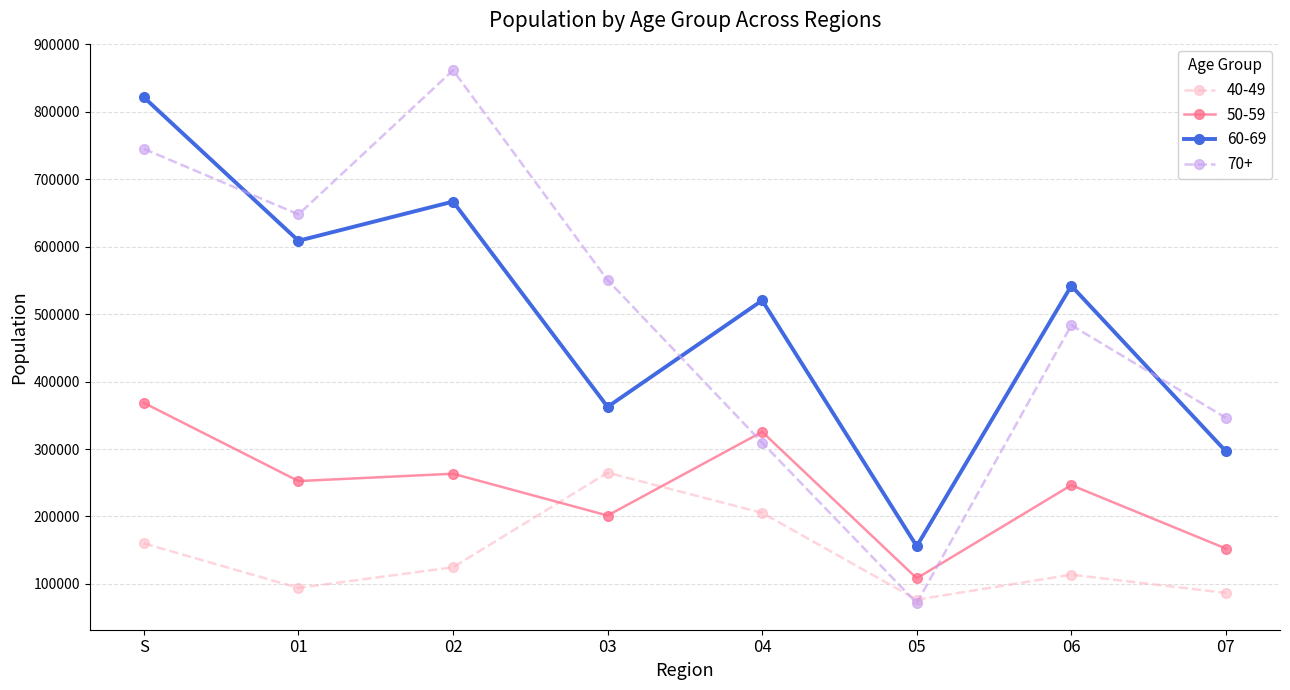

List the series in order of their peak value, lowest first.

40-49, 50-59, 60-69, 70+